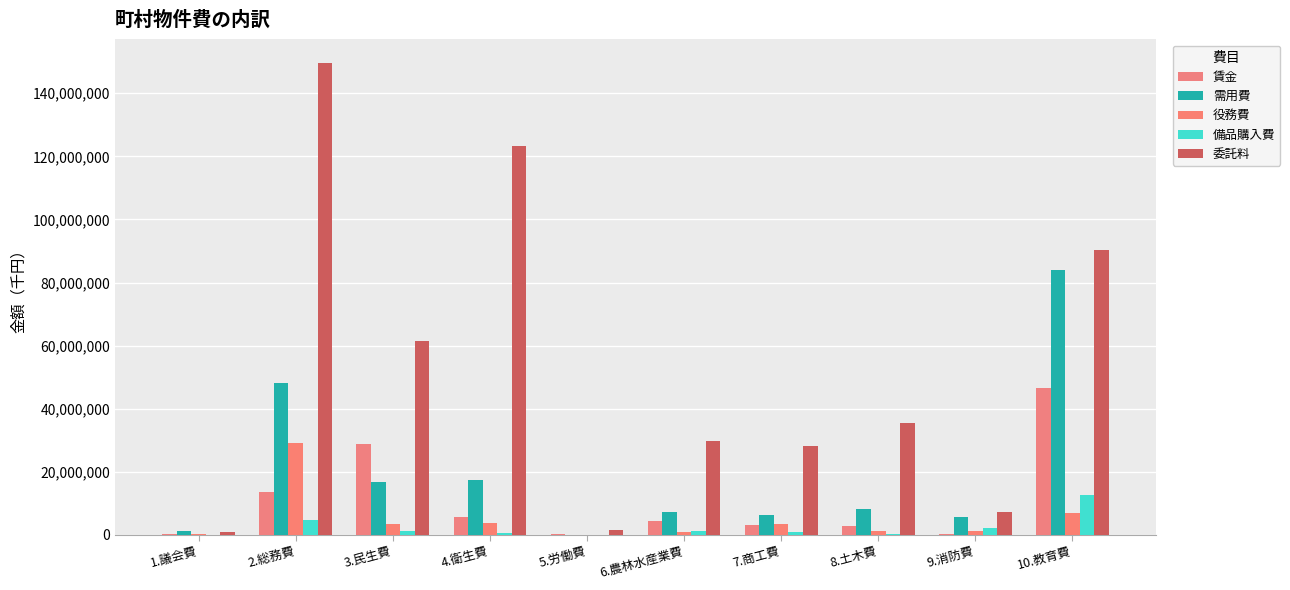

At which category is the sum across all series the highest?

2.総務費